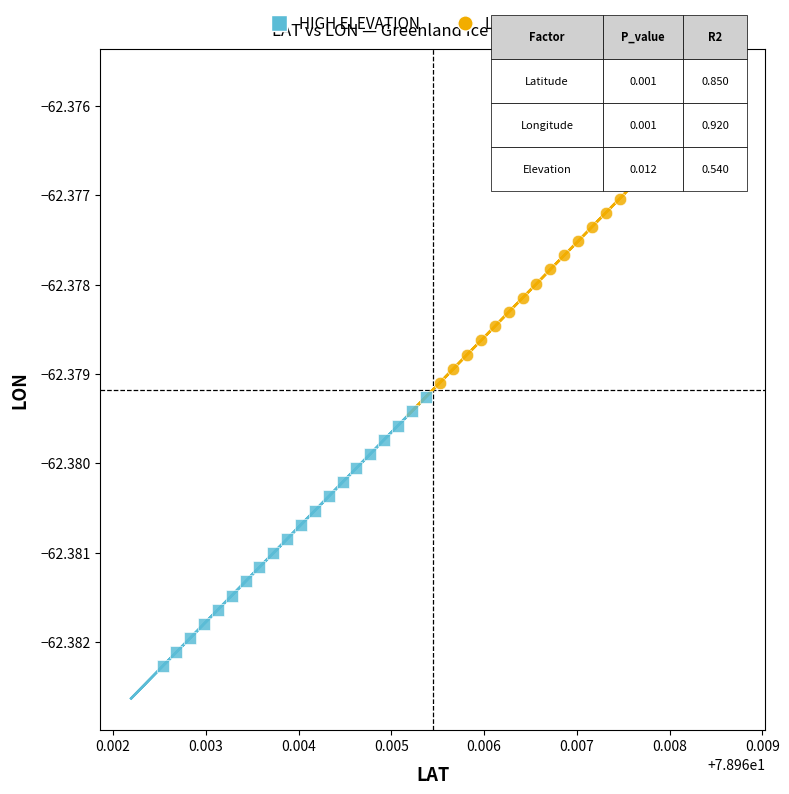

Which series reaches the maximum Y coordinate?

LOW ELEVATION